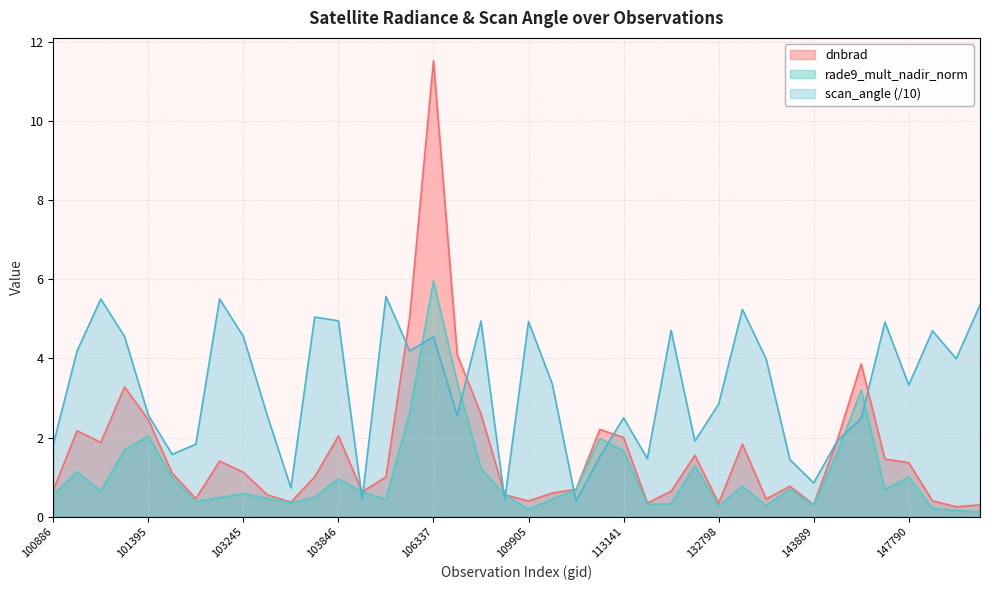

How many values in the dnbrad series are below 1?

18